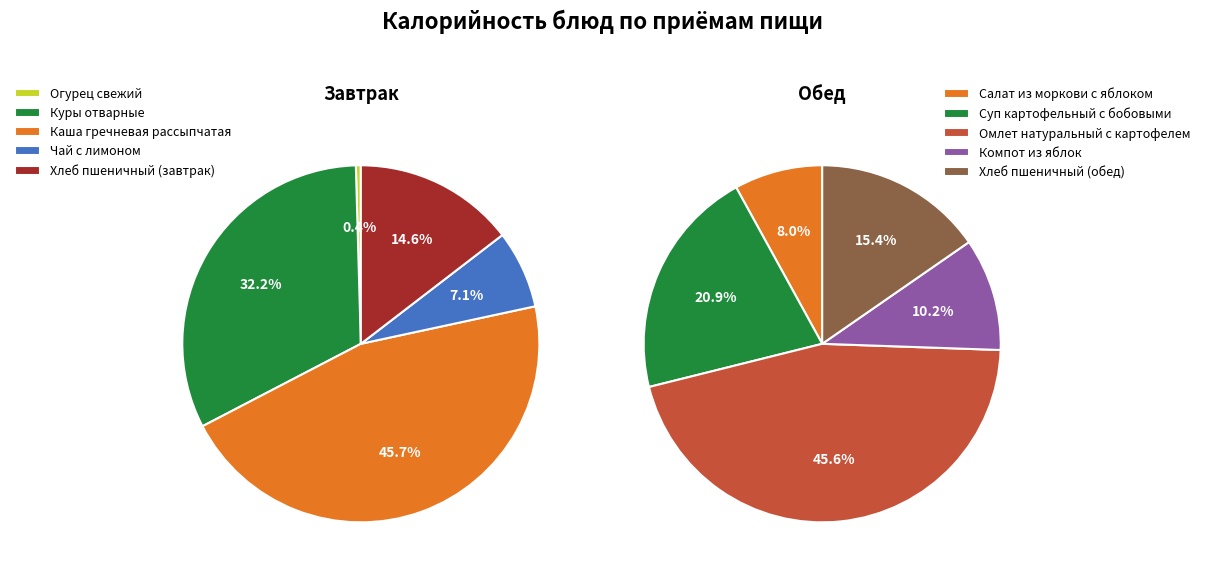

Is values_обед the majority of the pie?

No